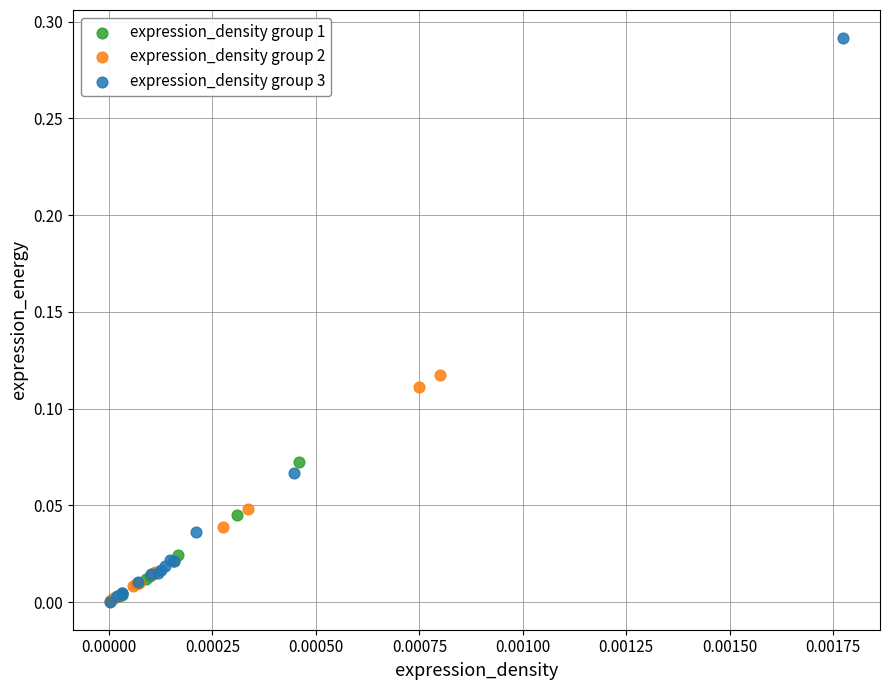

What are all the series names shown in the legend?

expression_density group 1, expression_density group 2, expression_density group 3